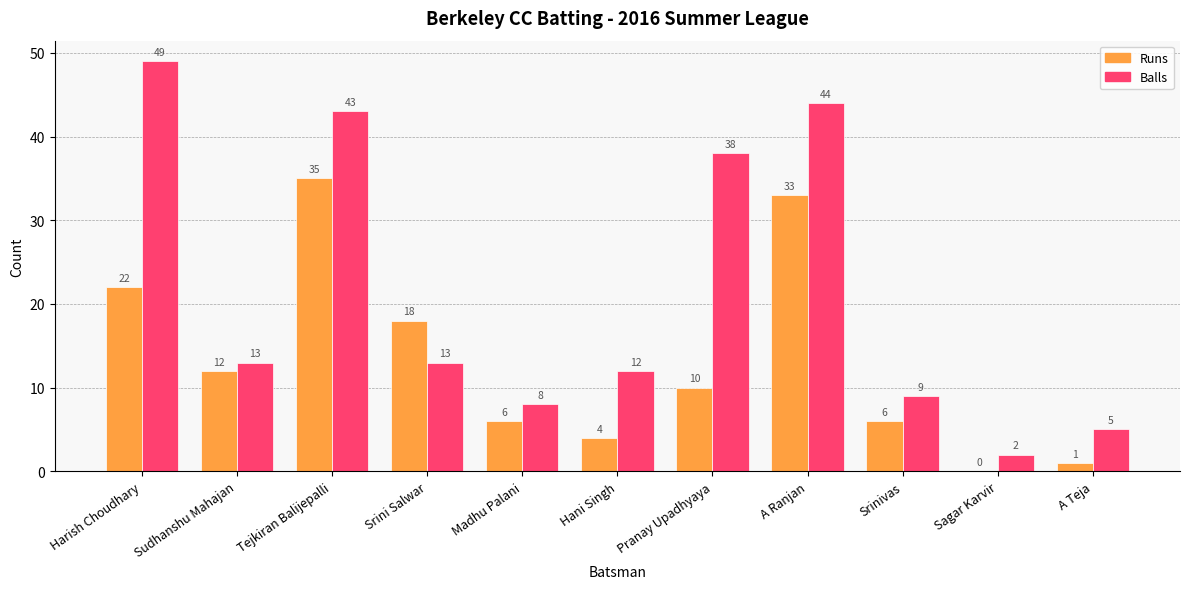

Reading left to right, transcribe all the data shown in this chart.

Runs: Harish Choudhary=22	Sudhanshu Mahajan=12	Tejkiran Balijepalli=35	Srini Salwar=18	Madhu Palani=6	Hani Singh=4	Pranay Upadhyaya=10	A Ranjan=33	Srinivas=6	Sagar Karvir=0	A Teja=1
Balls: Harish Choudhary=49	Sudhanshu Mahajan=13	Tejkiran Balijepalli=43	Srini Salwar=13	Madhu Palani=8	Hani Singh=12	Pranay Upadhyaya=38	A Ranjan=44	Srinivas=9	Sagar Karvir=2	A Teja=5